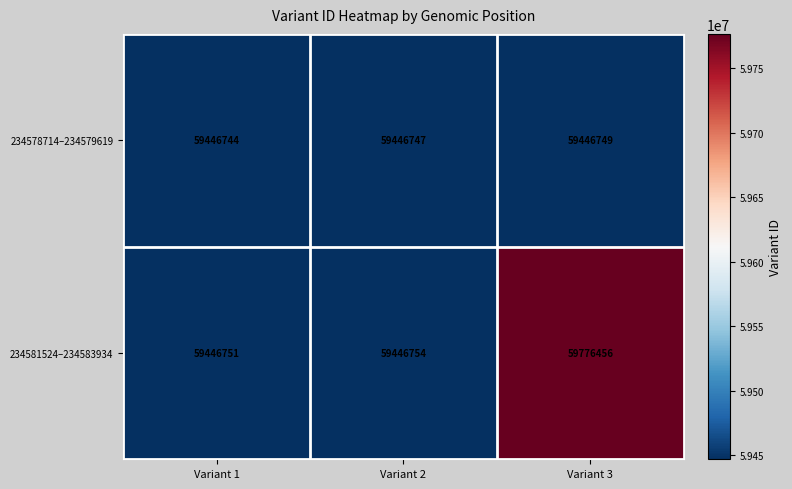

What is the difference between the highest and lowest values at Variant 2?

7